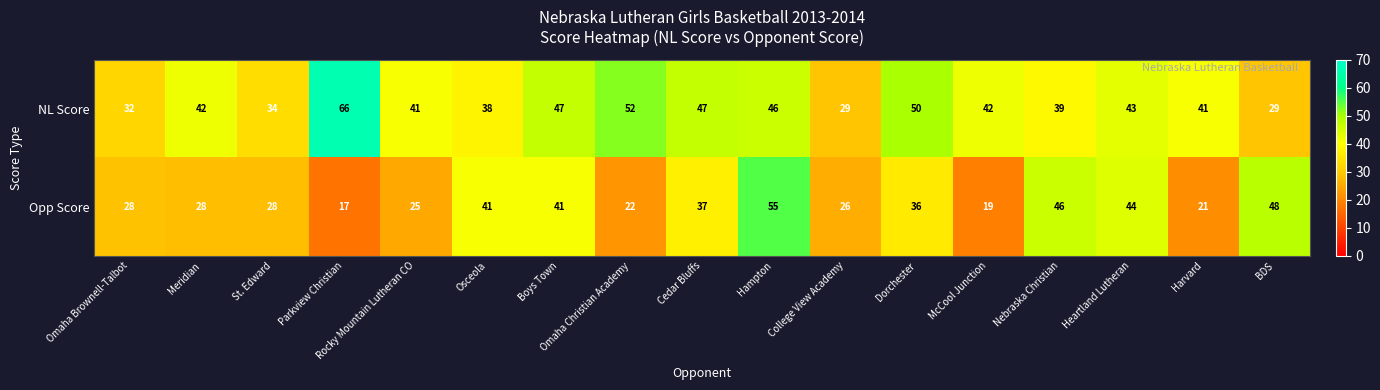

At which category is the sum across all series the highest?

Hampton